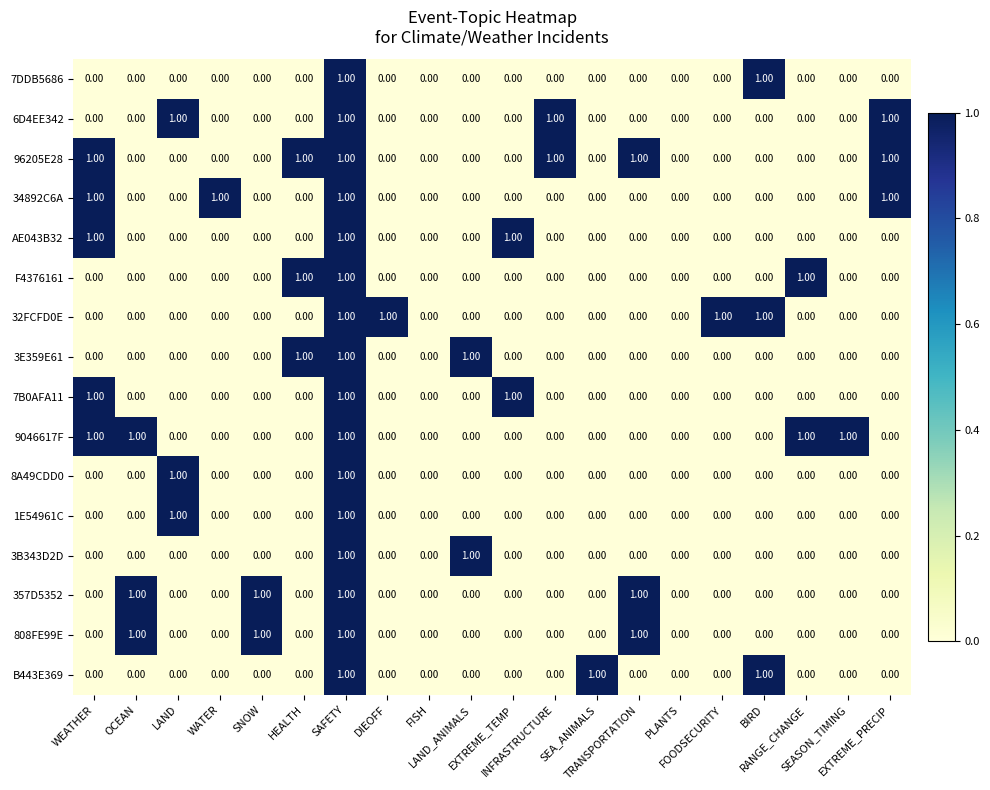

What is the total value across all series at HEALTH?

3